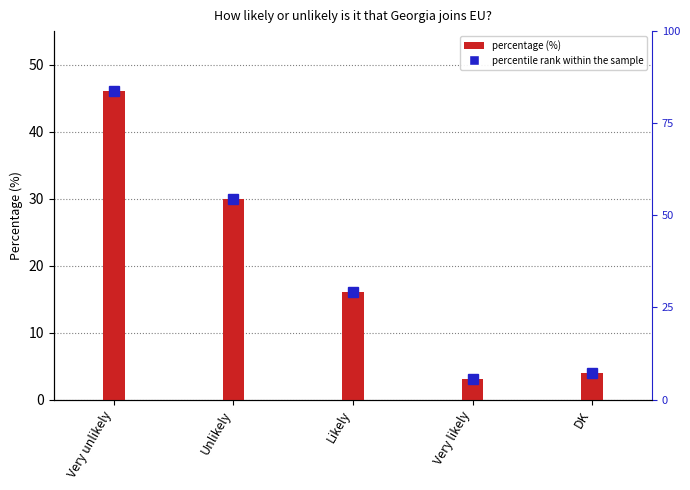

What position from the right is Likely?

3